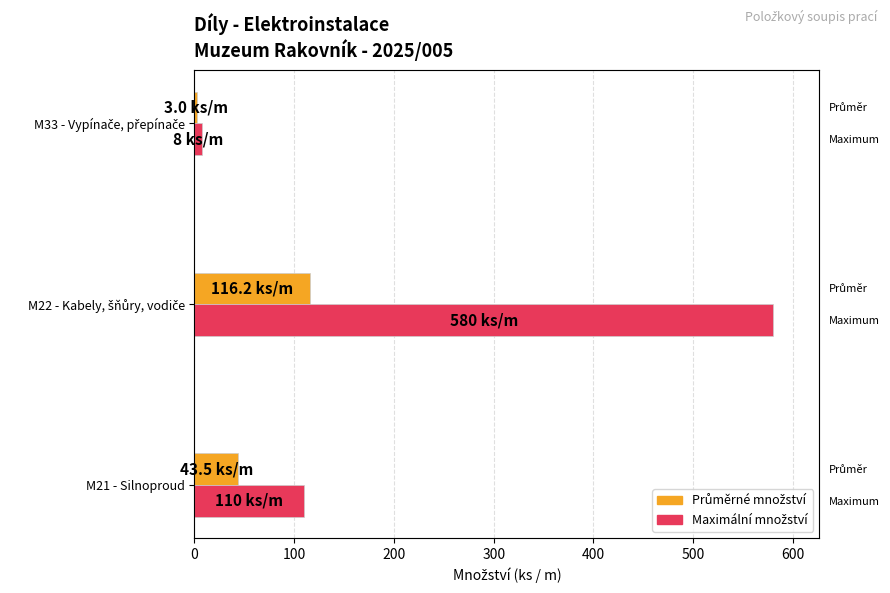

At how many categories does at least one series exceed 169?

1